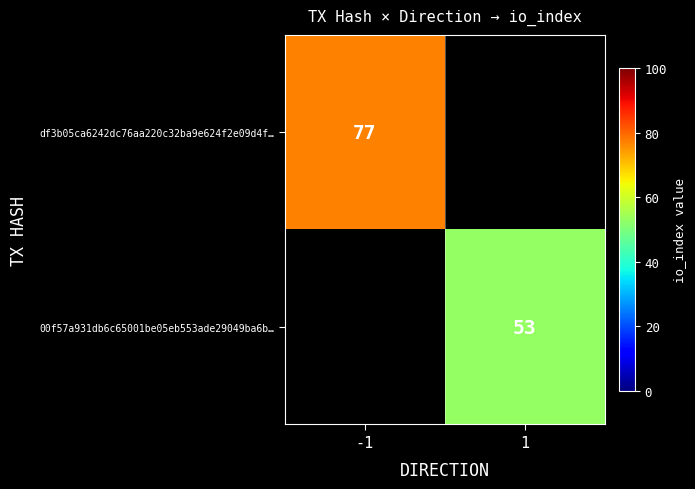

The value of df3b05ca6242dc76aa220c32ba9e624f2e09d4f… at -1 is 77. True or false?

True